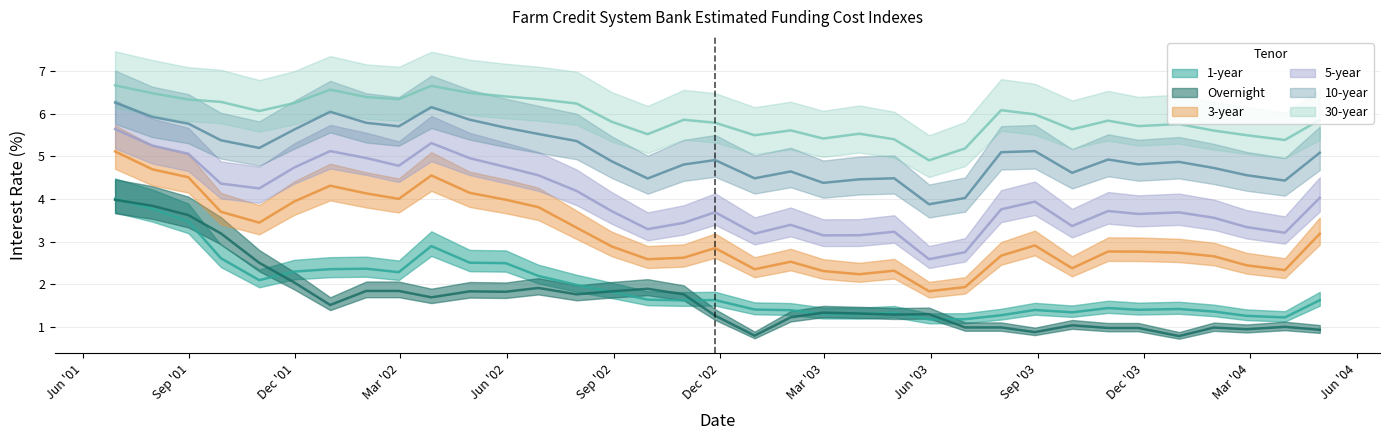

Is this an area chart (filled region under the line)?

No